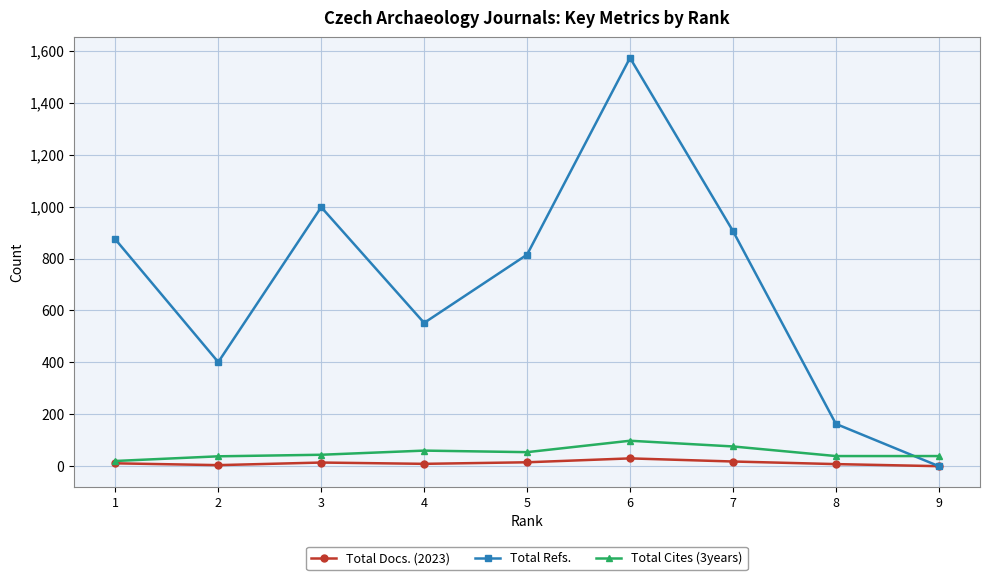

What is the difference between the second highest and minimum values in the Total Refs. series?

998